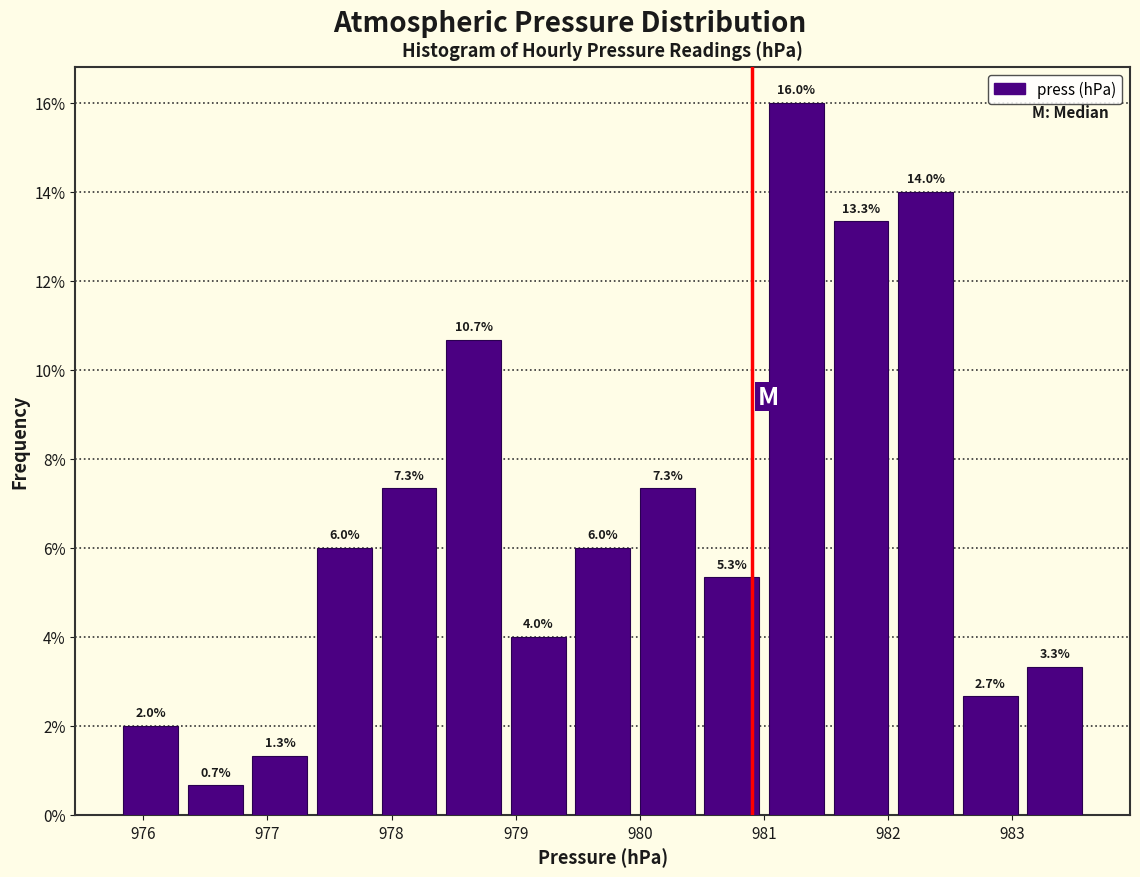

Which range on the x-axis has the tallest bar?

981.00 to 981.52